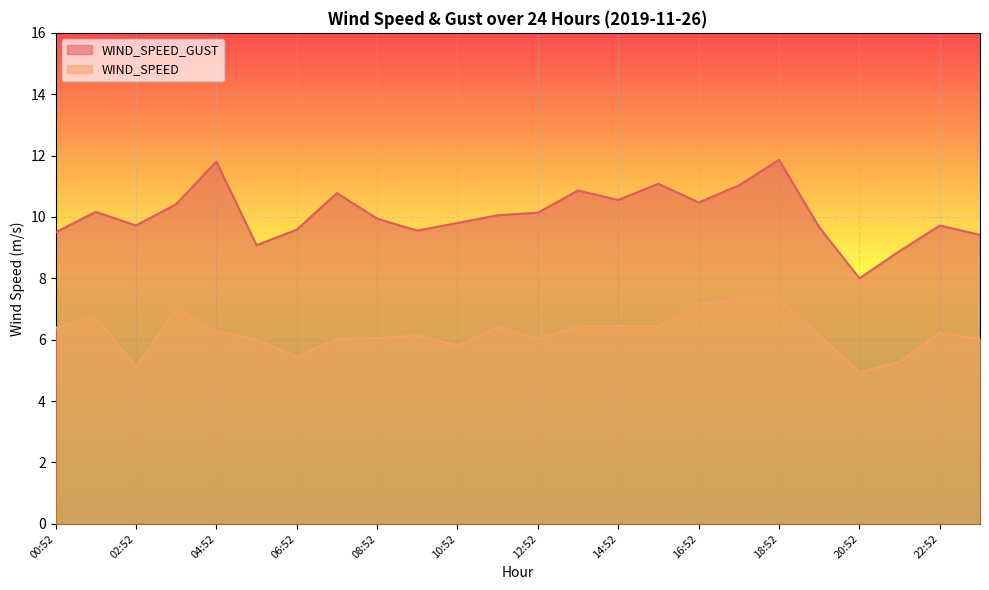

What is the lowest value of the WIND_SPEED series?

4.9